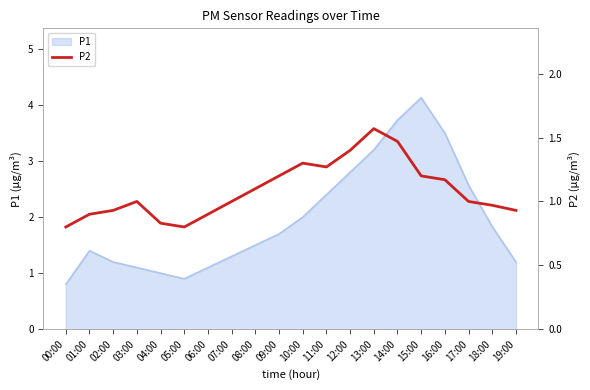

True or false: there are more than 2 points higher than both neighbors.

True